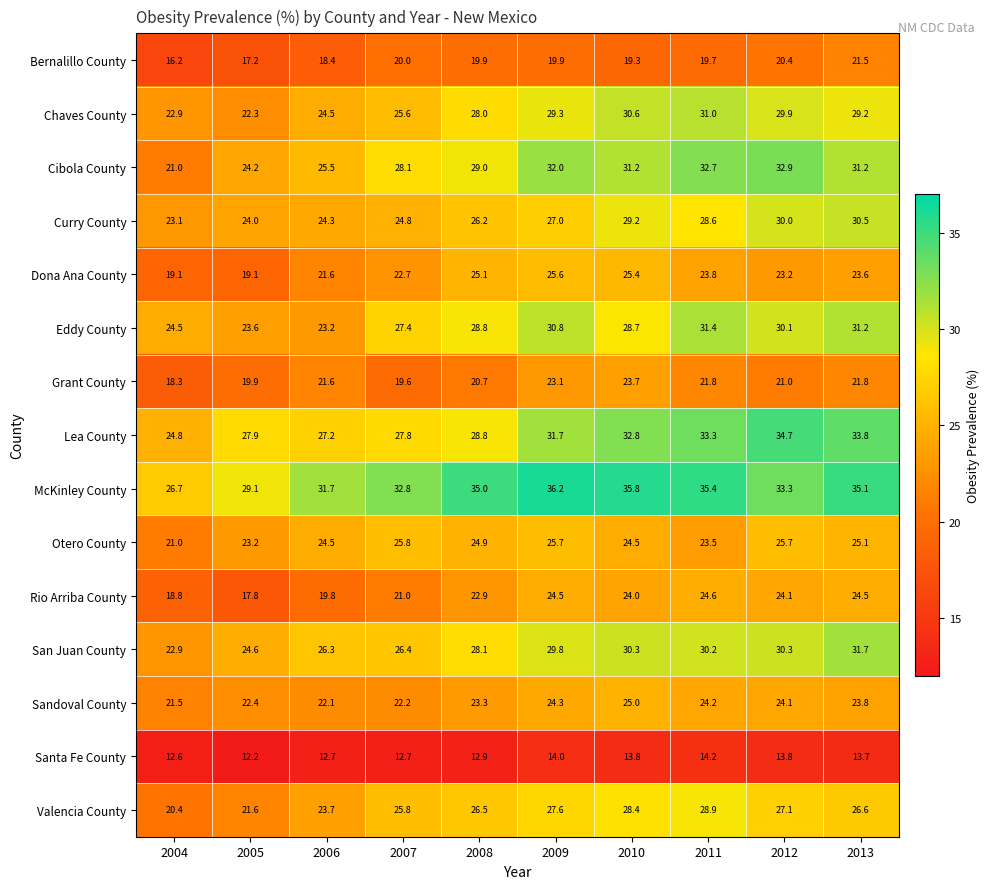

What is the spread (max minus min) of values at 2010?

22.0